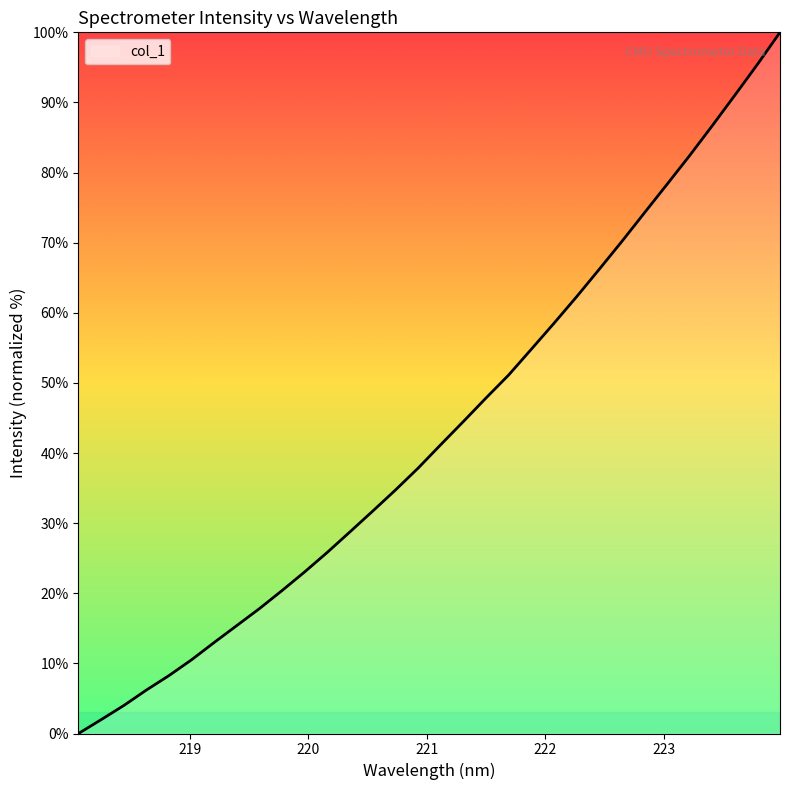

Is this an area chart (filled region under the line)?

Yes